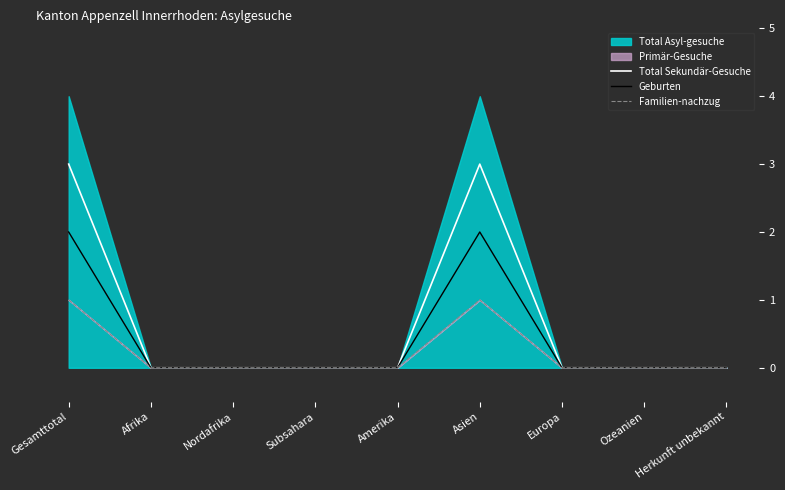

The Familien-nachzug series shows 0 at Europa. True or false?

True